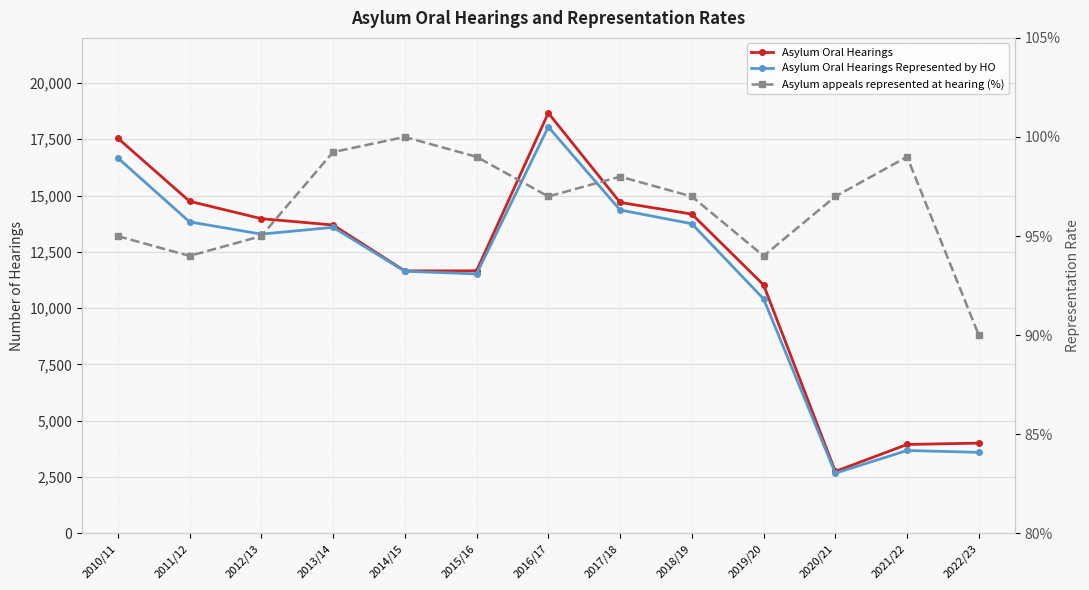

Which has a higher value, 2020/21 or 2016/17?

2016/17